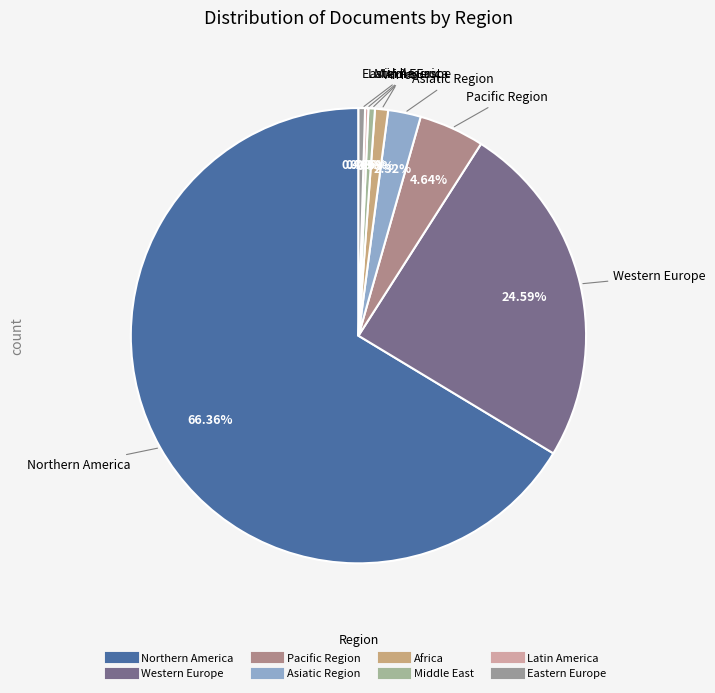

The Middle East slice represents 0% of the pie. True or false?

True